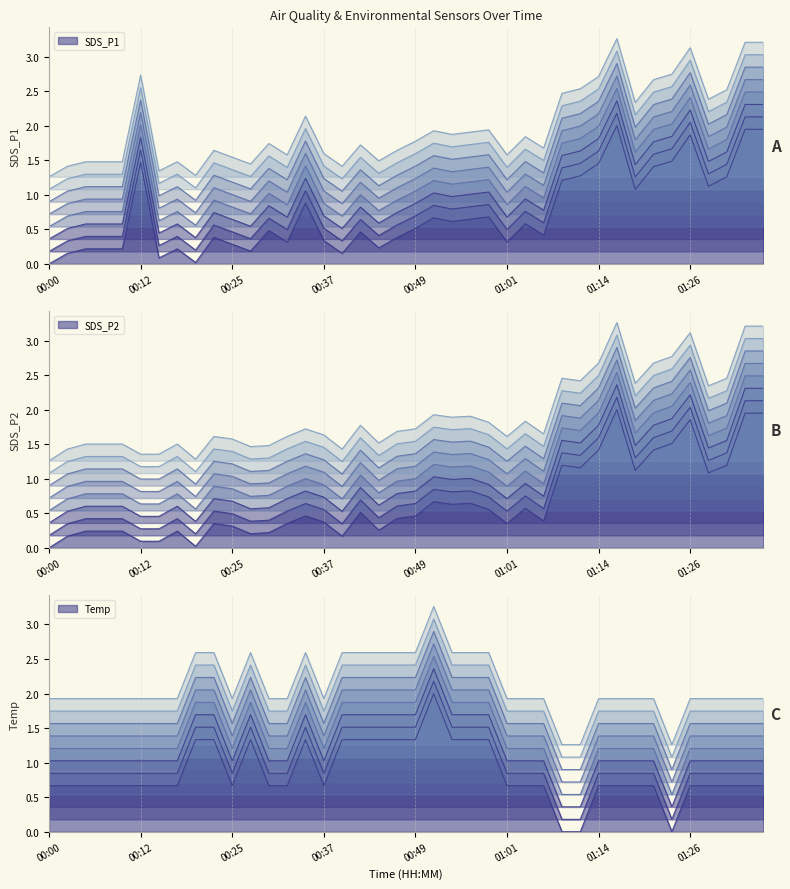

What is the label of the 14th point from the right?

01:04